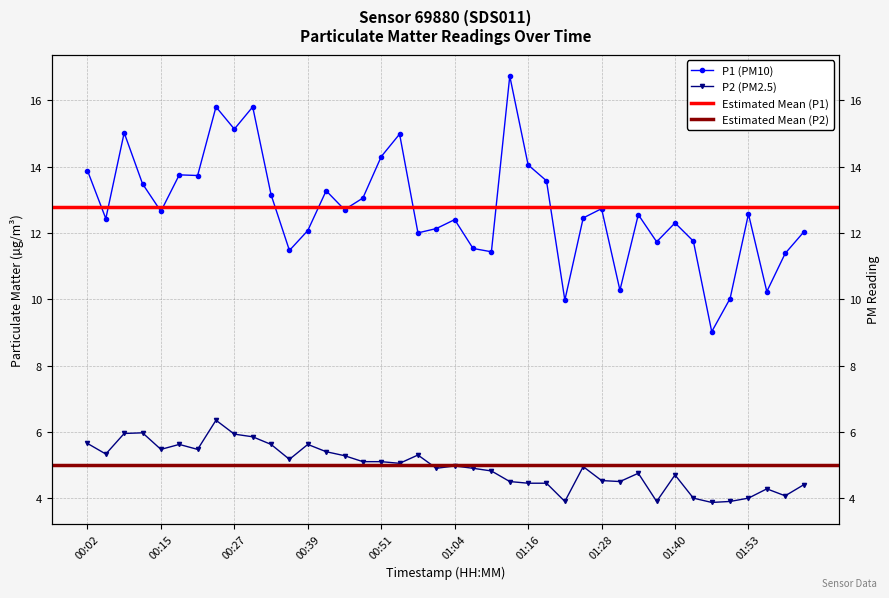

Which category has the lowest value across all series?

01:46